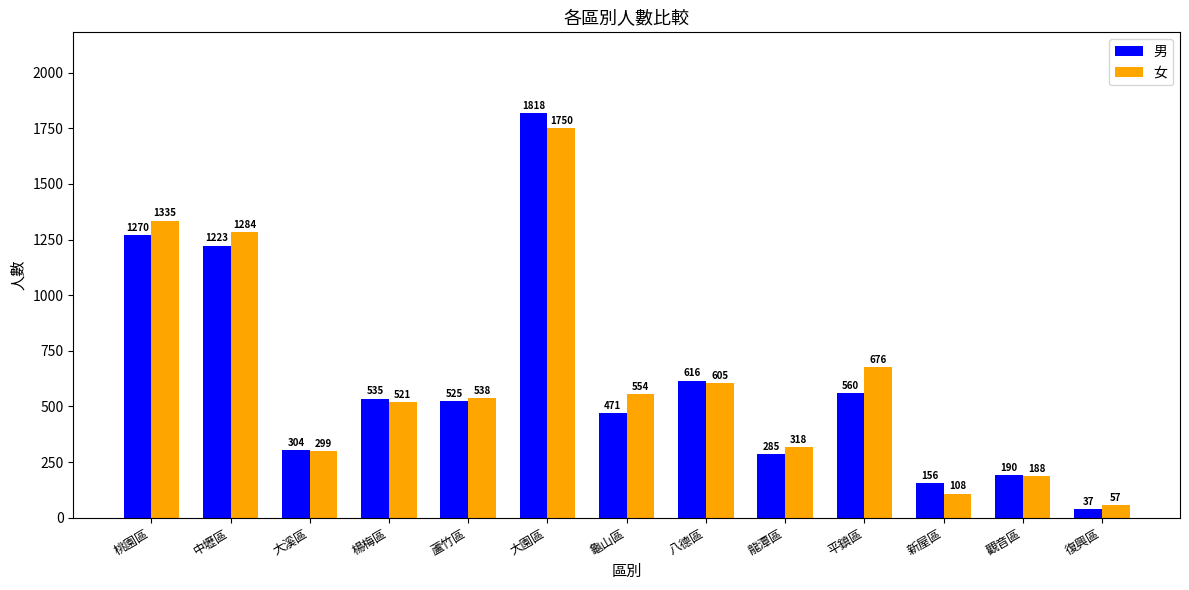

The 女 series shows 676 at 平鎮區. True or false?

True